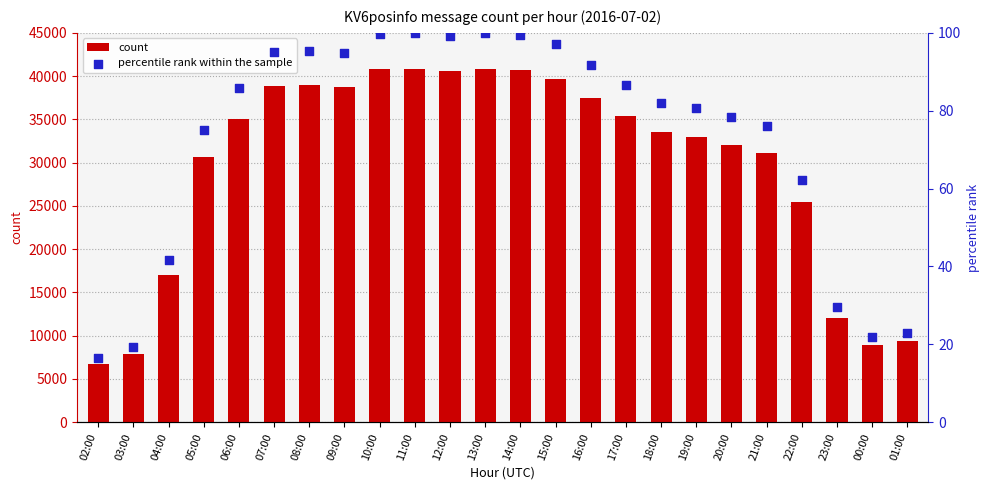

What is the total value across all series at 04:00?

17018.6